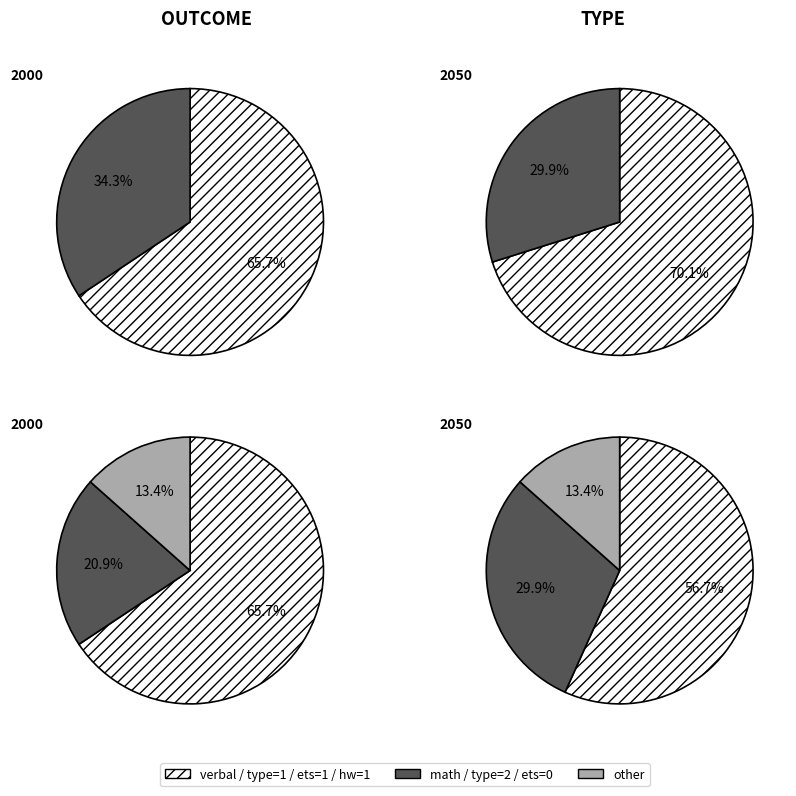

Which category accounts for the majority?

verbal